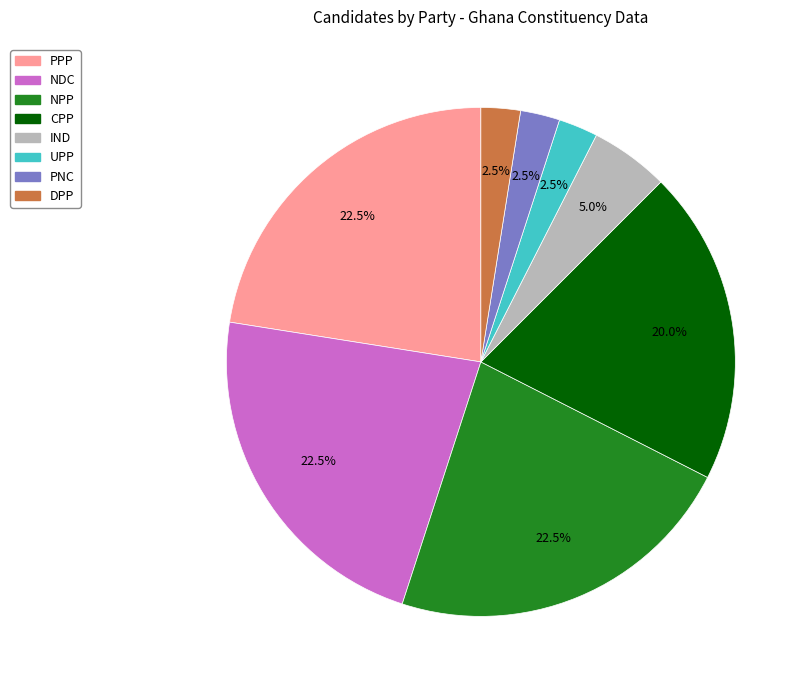

The IND slice represents 5% of the pie. True or false?

True